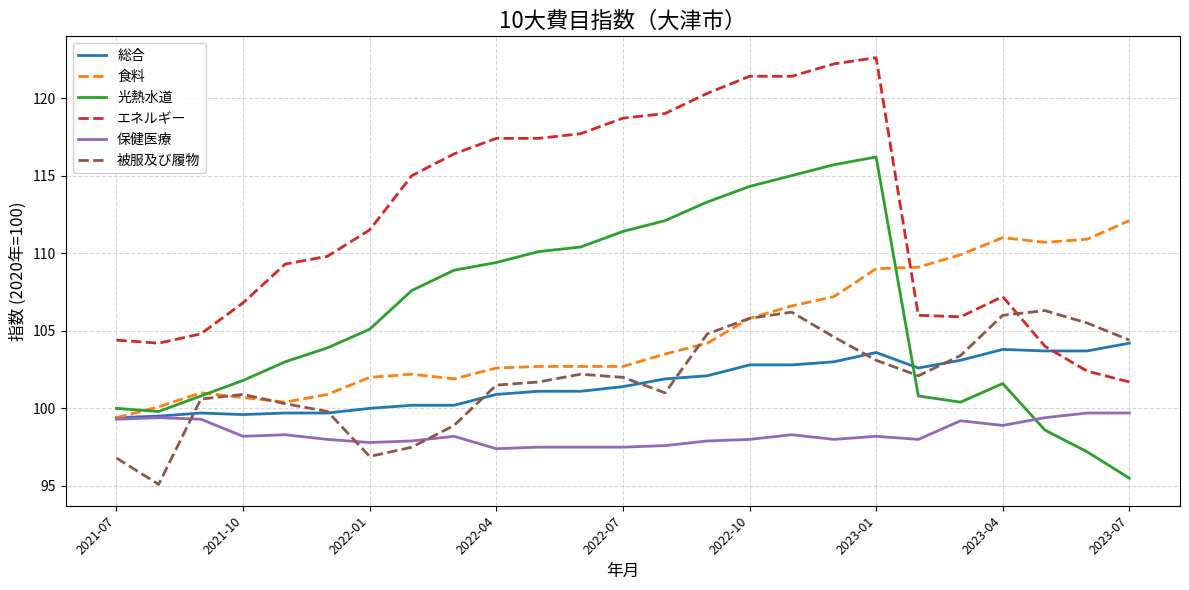

True or false: 保健医療 and エネルギー cross at least once.

False